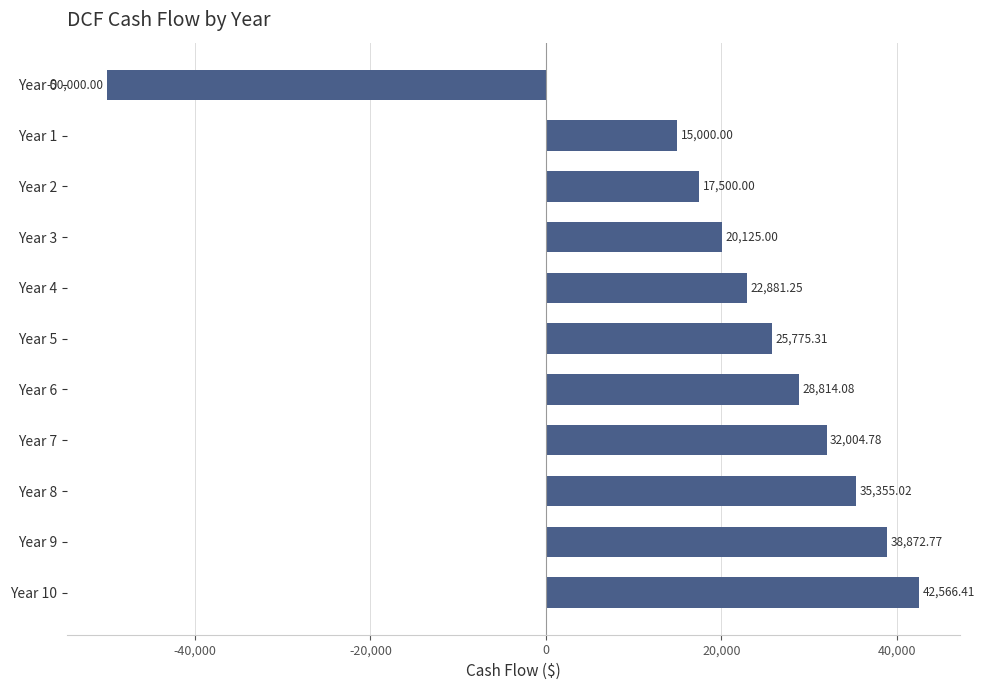

Rank the categories by value from highest to lowest.

Year 10, Year 9, Year 8, Year 7, Year 6, Year 5, Year 4, Year 3, Year 2, Year 1, Year 0